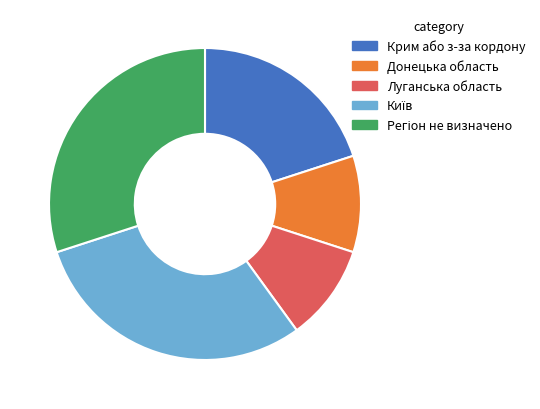

Does Луганська область represent more than half of the total?

No